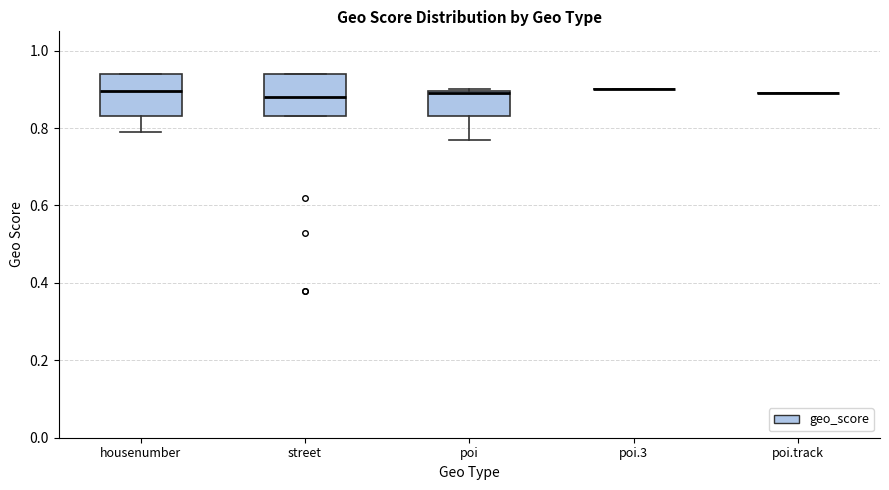

Reading left to right, read every box against the y-axis: the position of its median line, the range the box covers, and the ends of its whiskers. The values are not printed on the chart, so give them approximately, as read against the axis.

housenumber: median 0.90, box 0.84 to 0.94, whiskers 0.80 to 0.94
street: median 0.88, box 0.84 to 0.94, whiskers 0.84 to 0.94
poi: median 0.90, box 0.84 to 0.90, whiskers 0.78 to 0.90
poi.3: box collapsed to a line at 0.90, whiskers 0.90 to 0.90
poi.track: box collapsed to a line at 0.90, whiskers 0.90 to 0.90